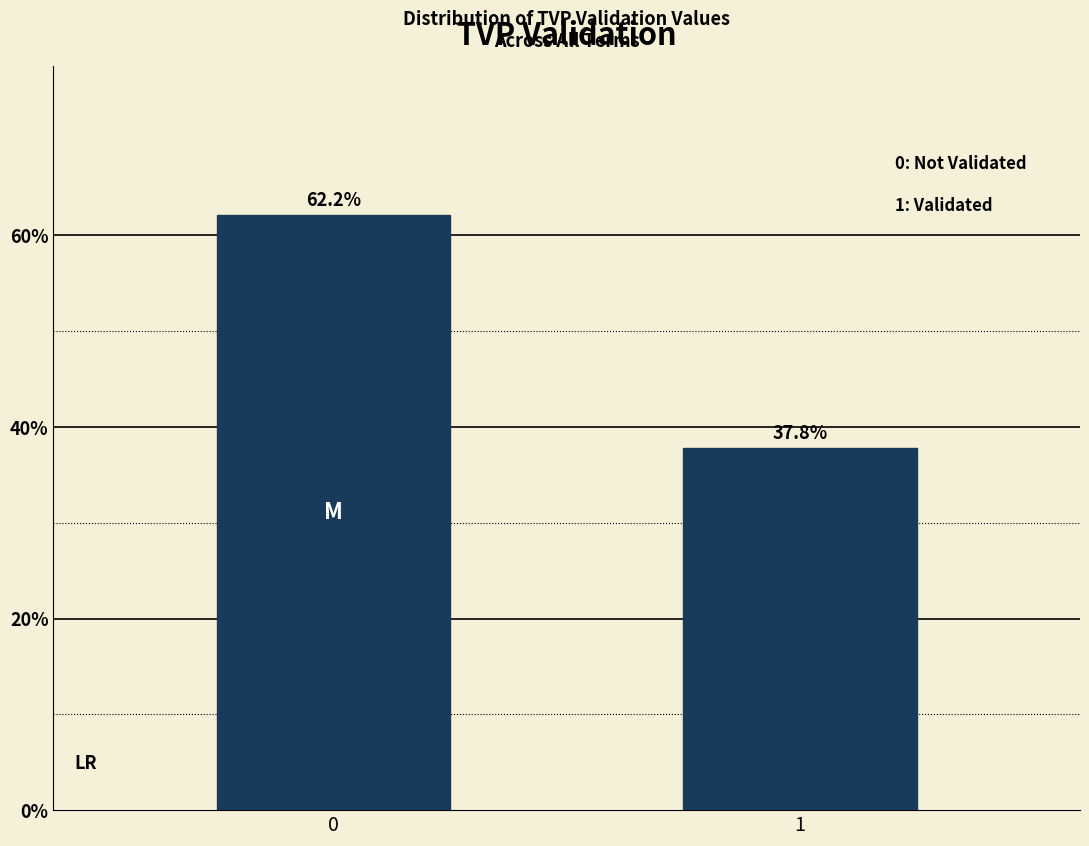

Reading left to right, list all the values displayed in this chart.

62.2	37.8